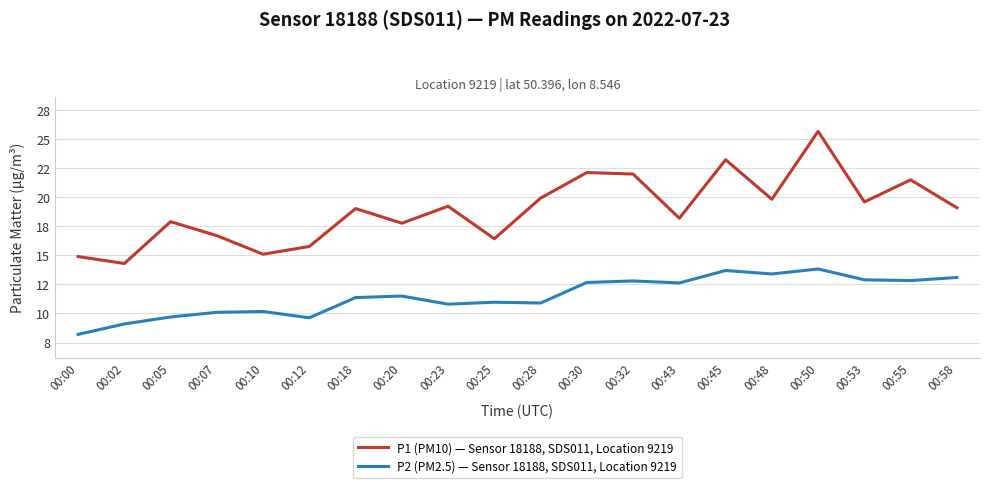

What are all the series names shown in the legend?

P1 (PM10) — Sensor 18188, SDS011, Location 9219, P2 (PM2.5) — Sensor 18188, SDS011, Location 9219